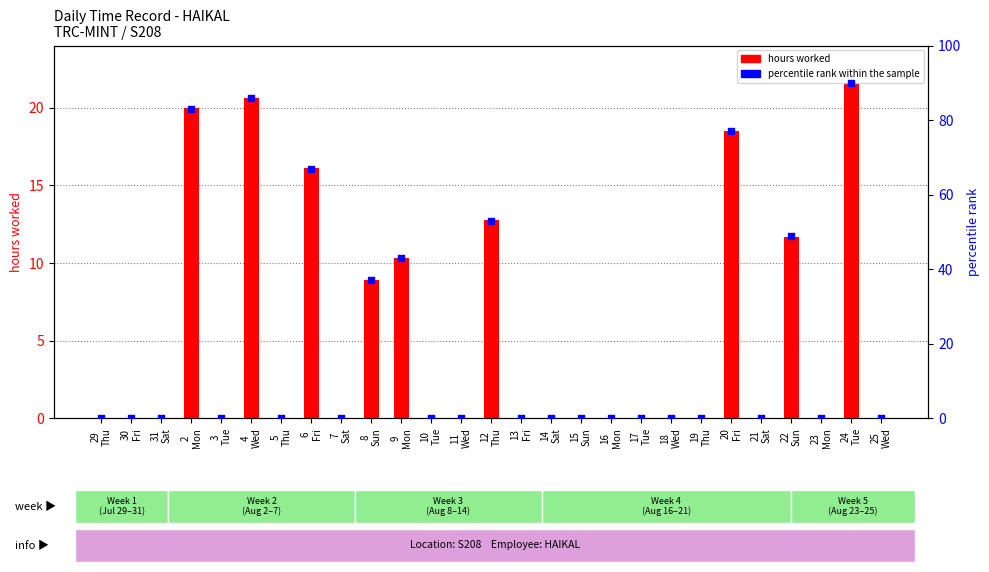

Is the value of percentile rank within the sample at 21
Sat greater than the value of hours worked at 31
Sat?

No